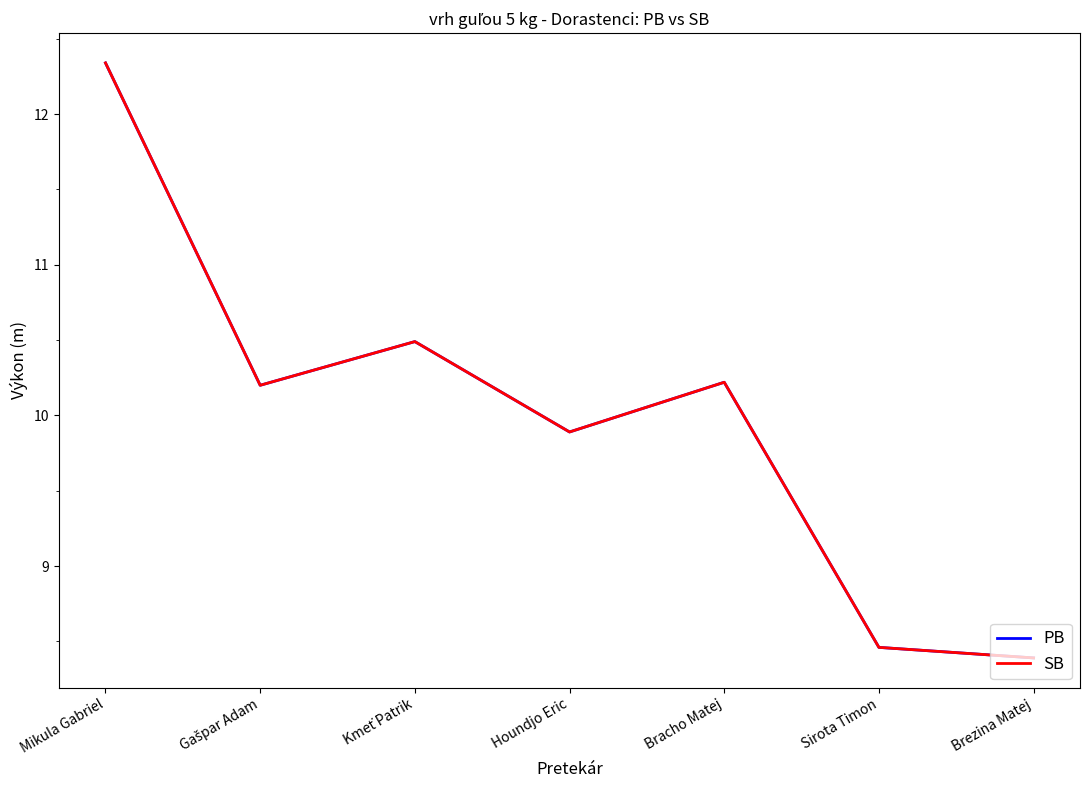

What position from the left is Brezina Matej?

7